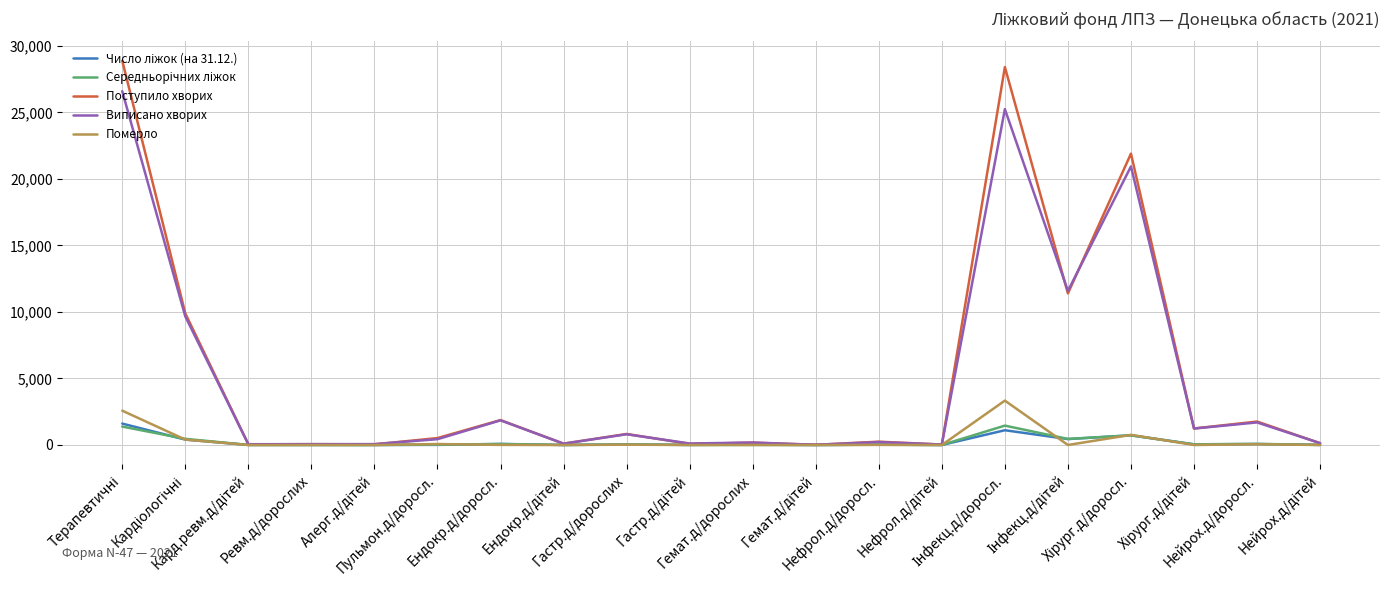

Which series has the largest range (max minus min)?

Поступило хворих